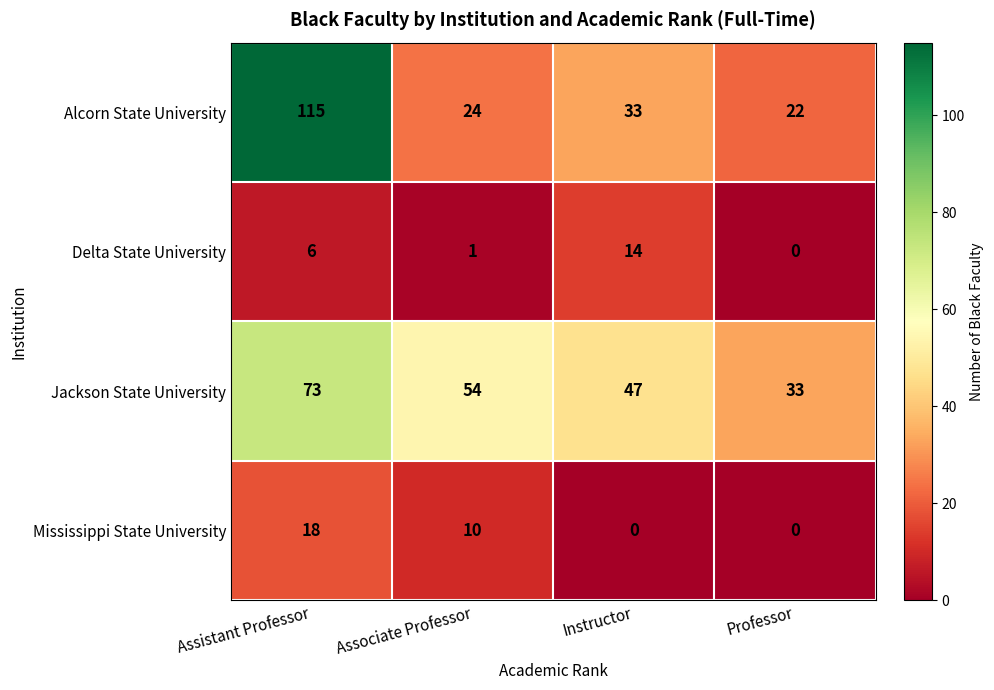

Which category has the highest value across all series?

Assistant Professor